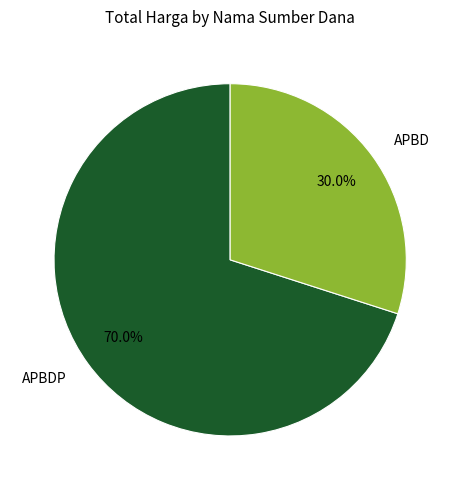

What percentage is NOT represented by APBD?

70.0%